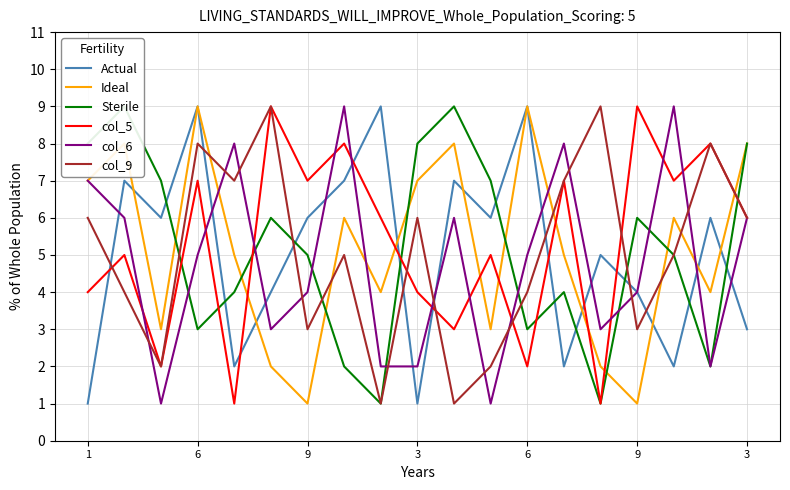

Where does the Ideal series first go above 5?

1